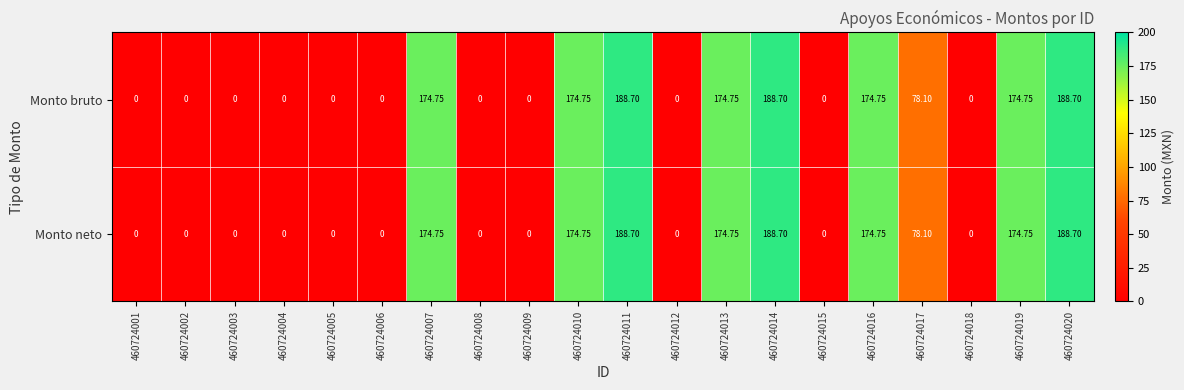

Is the value of Monto neto at 460724020 greater than the value of Monto bruto at 460724003?

Yes